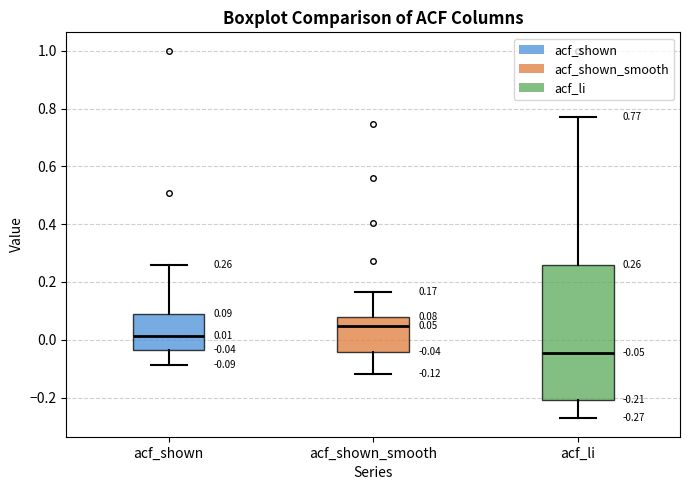

Which box's median line is the highest?

acf_shown_smooth